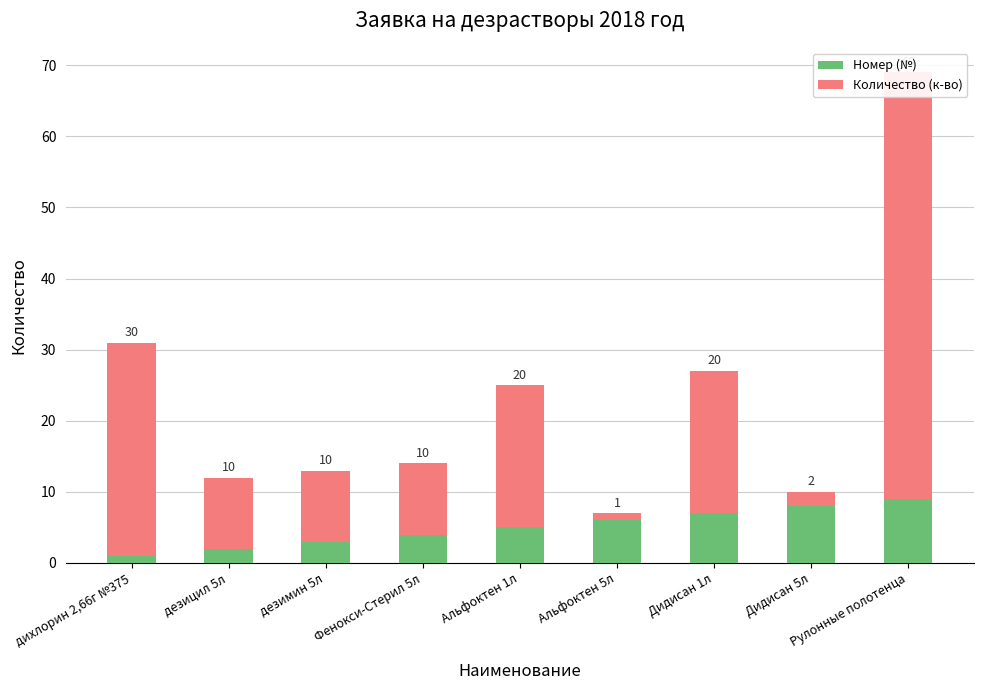

Reading right to left, list all the values displayed in this chart.

Номер (№): Рулонные полотенца=9	Дидисан 5л=8	Дидисан 1л=7	Альфоктен 5л=6	Альфоктен 1л=5	Фенокси-Стерил 5л=4	дезимин 5л=3	дезицил 5л=2	дихлорин 2,66г №375=1
Количество (к-во): Рулонные полотенца=60	Дидисан 5л=2	Дидисан 1л=20	Альфоктен 5л=1	Альфоктен 1л=20	Фенокси-Стерил 5л=10	дезимин 5л=10	дезицил 5л=10	дихлорин 2,66г №375=30